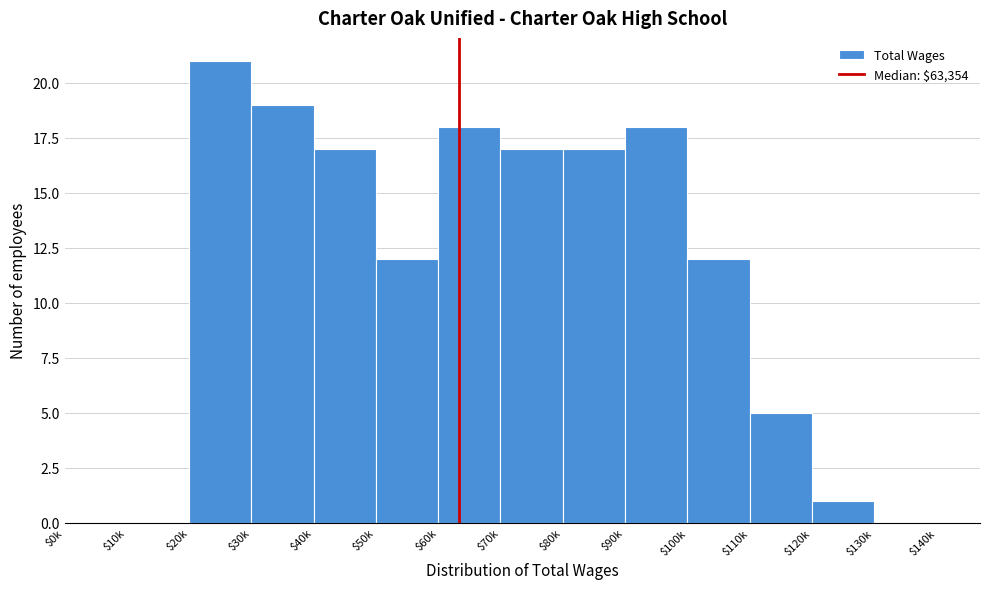

What is the sum of all values?

157